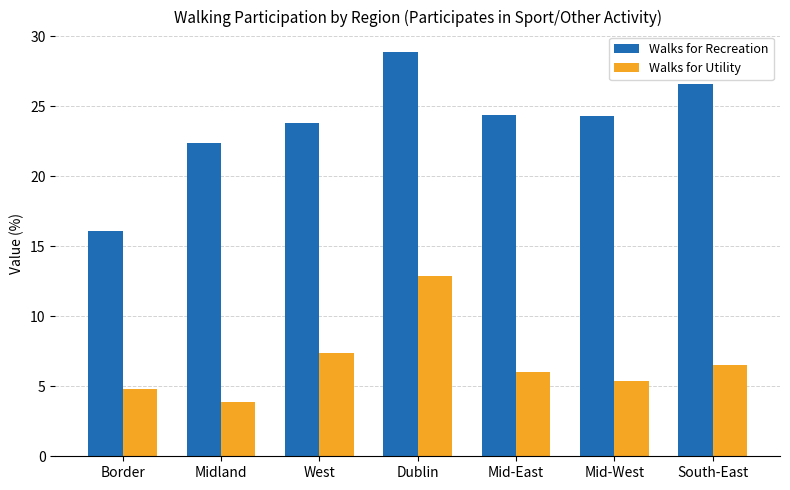

The value of Walks for Recreation at South-East is 34.9. True or false?

False